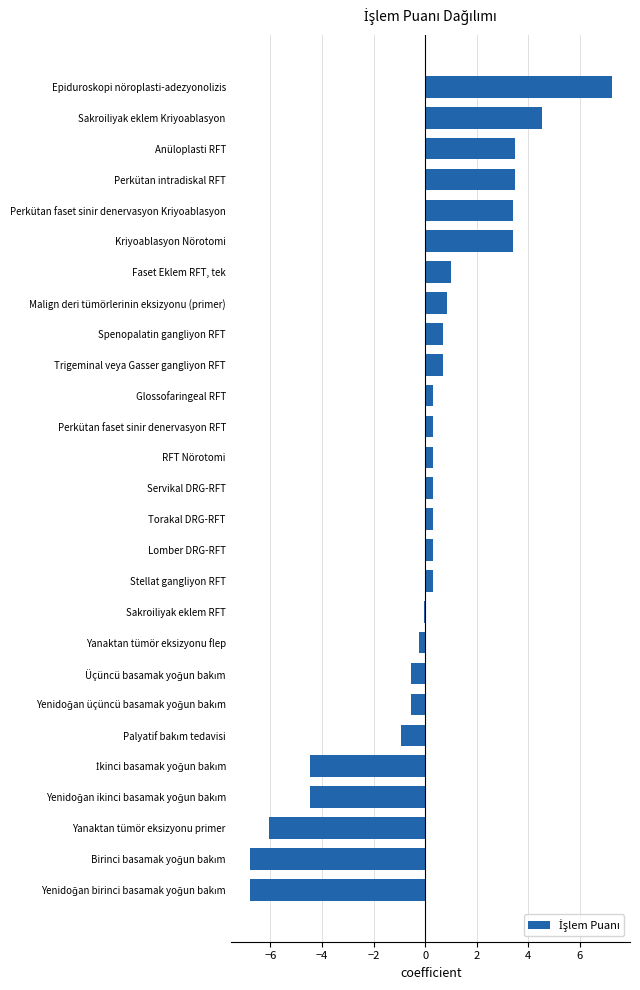

Reading top to bottom, list all the values displayed in this chart.

7.2	4.5	3.5	3.5	3.4	3.4	1.0	0.8	0.7	0.7	0.3	0.3	0.3	0.3	0.3	0.3	0.3	-0.1	-0.2	-0.6	-0.6	-0.9	-4.5	-4.5	-6.1	-6.8	-6.8